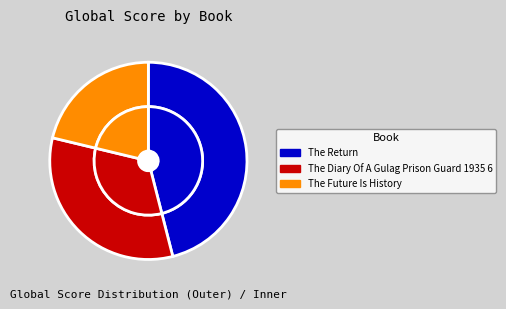

To the nearest percent, what percentage of the pie is The Future Is History?

21%